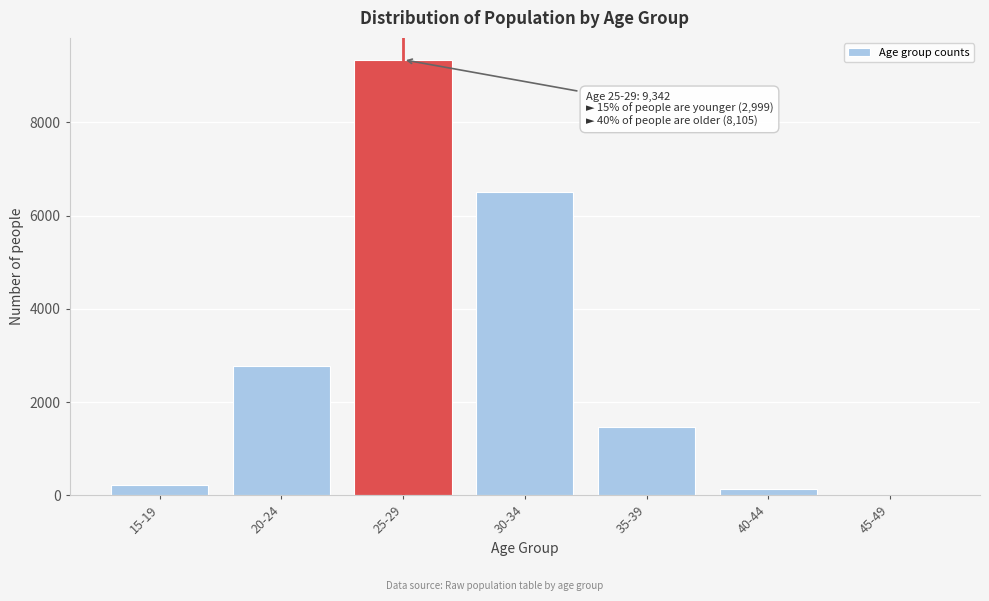

Reading left to right, extract all data points from this chart.

15-19=224	20-24=2775	25-29=9342	30-34=6506	35-39=1460	40-44=134	45-49=5